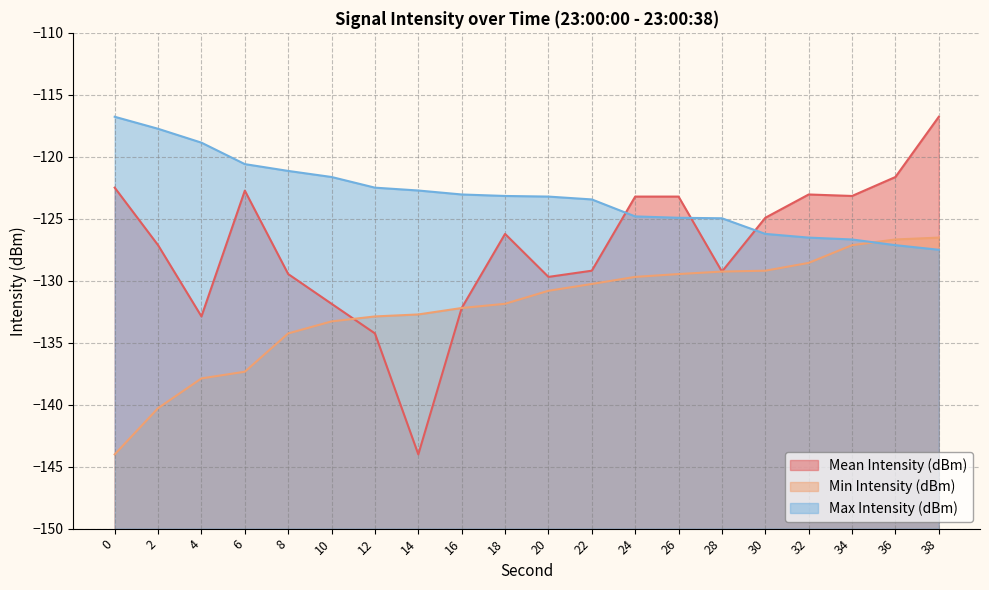

After their last crossing, which series has the higher values: Min Intensity (dBm) or Max Intensity (dBm)?

Min Intensity (dBm)